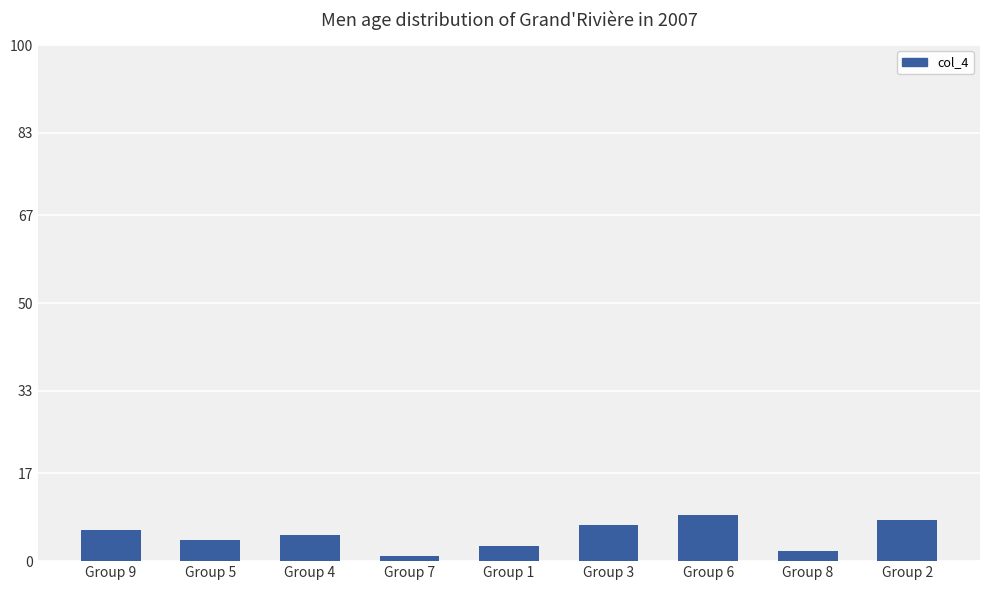

Is it true that the value at Group 9 is 6?

True